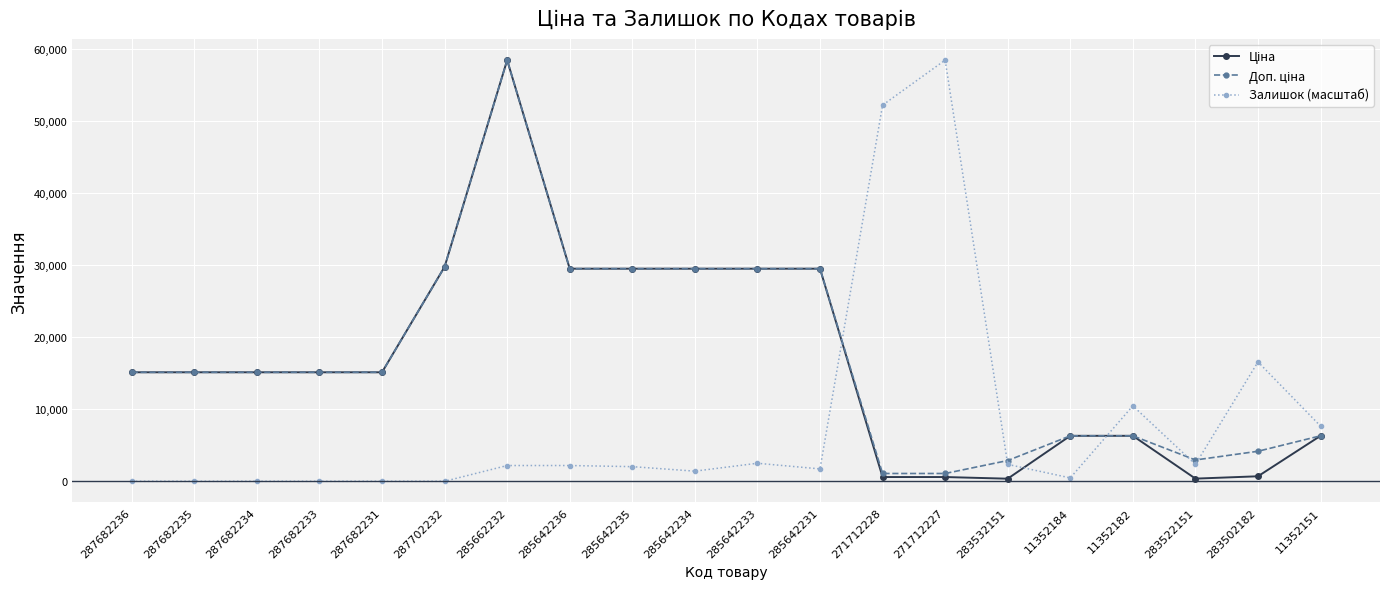

Is it true that Залишок (масштаб) equals 1718.4 at 285642231?

True